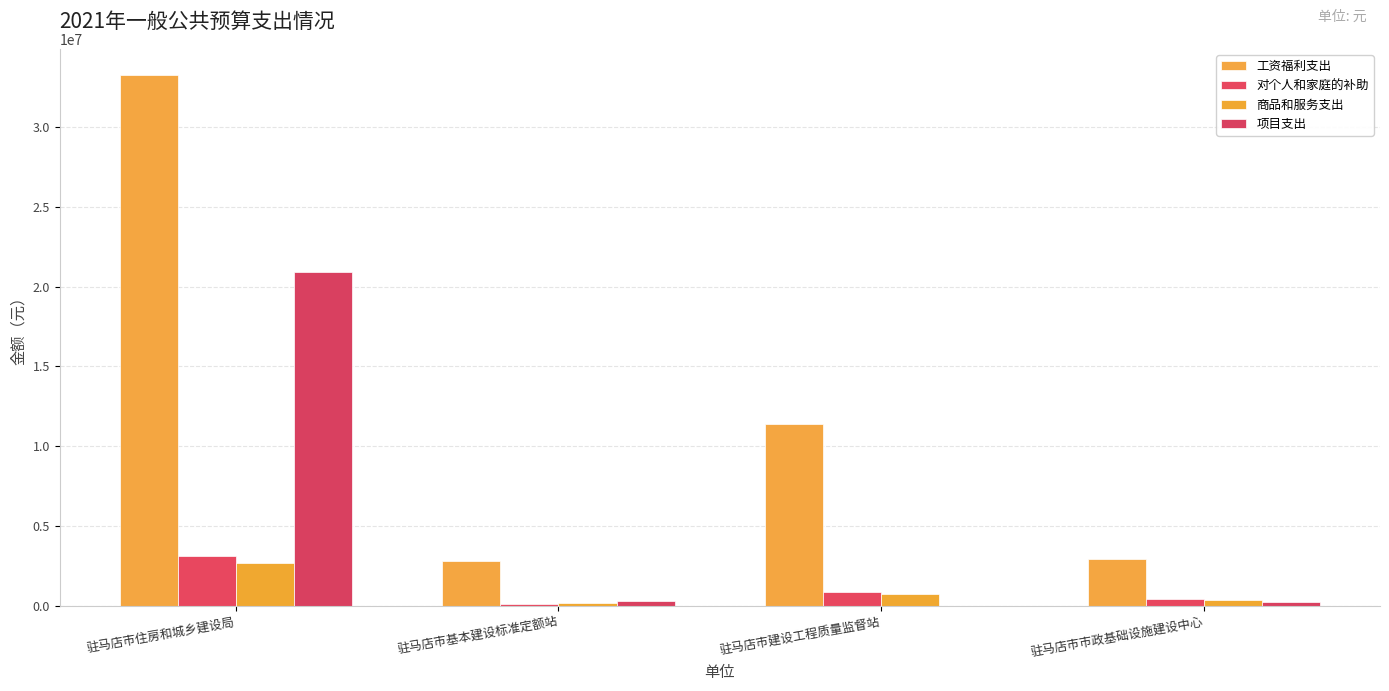

Is it true that 项目支出 equals 20892000 at 驻马店市住房和城乡建设局?

True